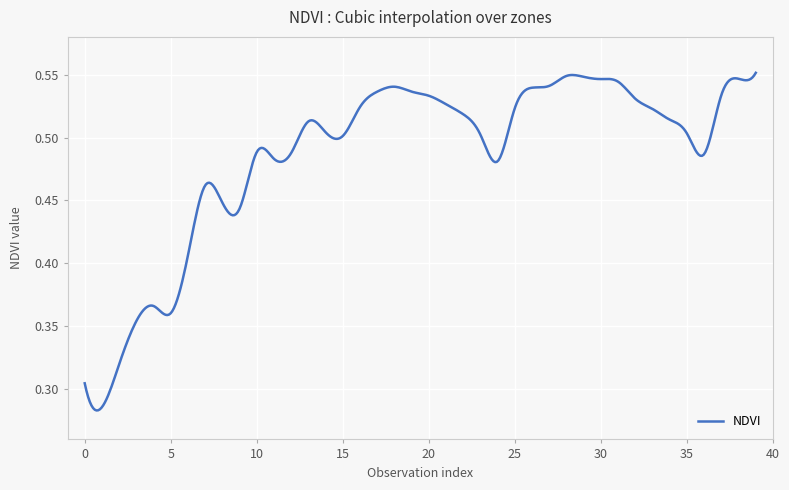

List the labels in order of value, smallest first.

1, 0, 2, 3, 5, 4, 6, 9, 8, 7, 24, 11, 36, 12, 10, 15, 23, 35, 14, 13, 34, 22, 33, 25, 16, 21, 32, 20, 37, 17, 19, 26, 18, 27, 31, 30, 38, 29, 28, 39